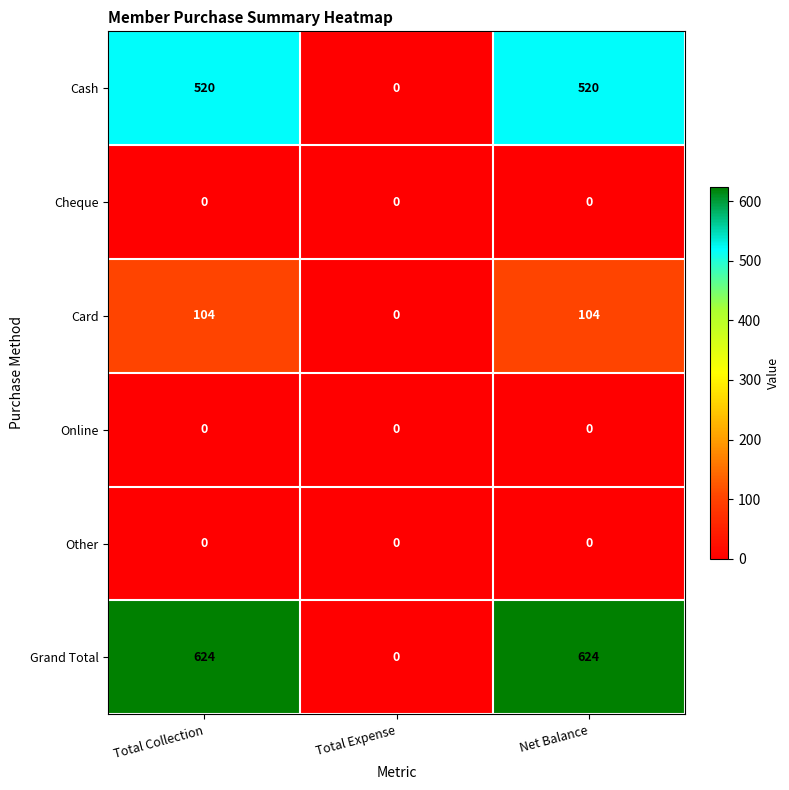

What is the total value across all series at Total Collection?

1248